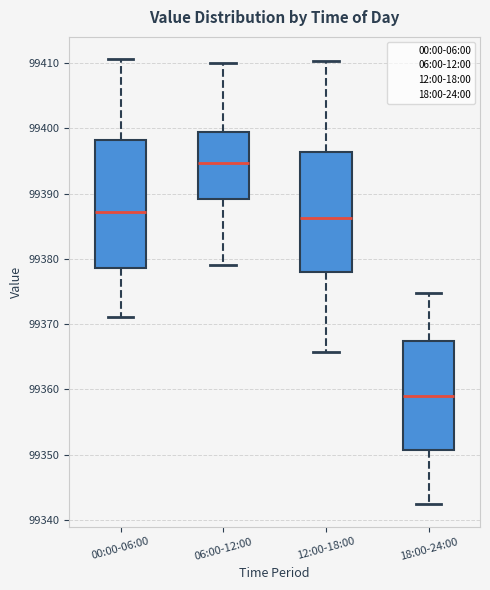

Which box's median line is the lowest?

18:00-24:00